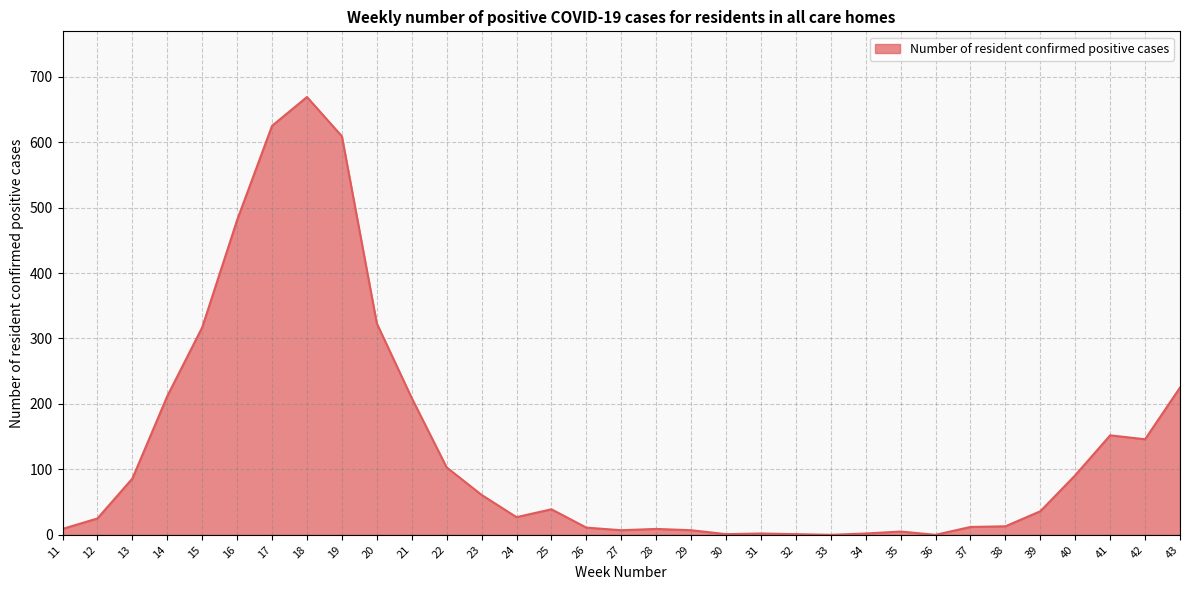

What is the maximum value shown in the chart?

669